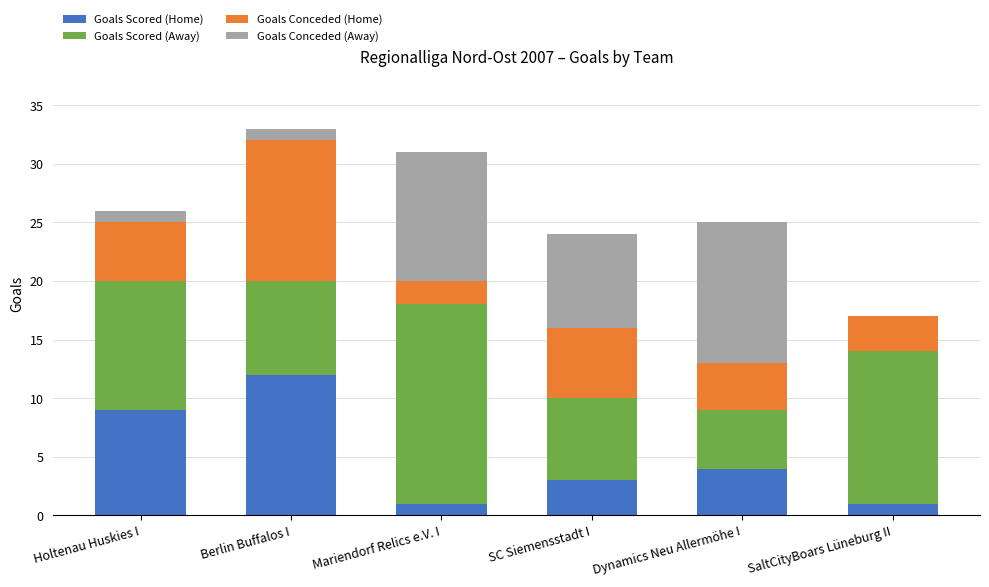

Which category has the highest value in the Goals Scored (Home) series?

Berlin Buffalos I